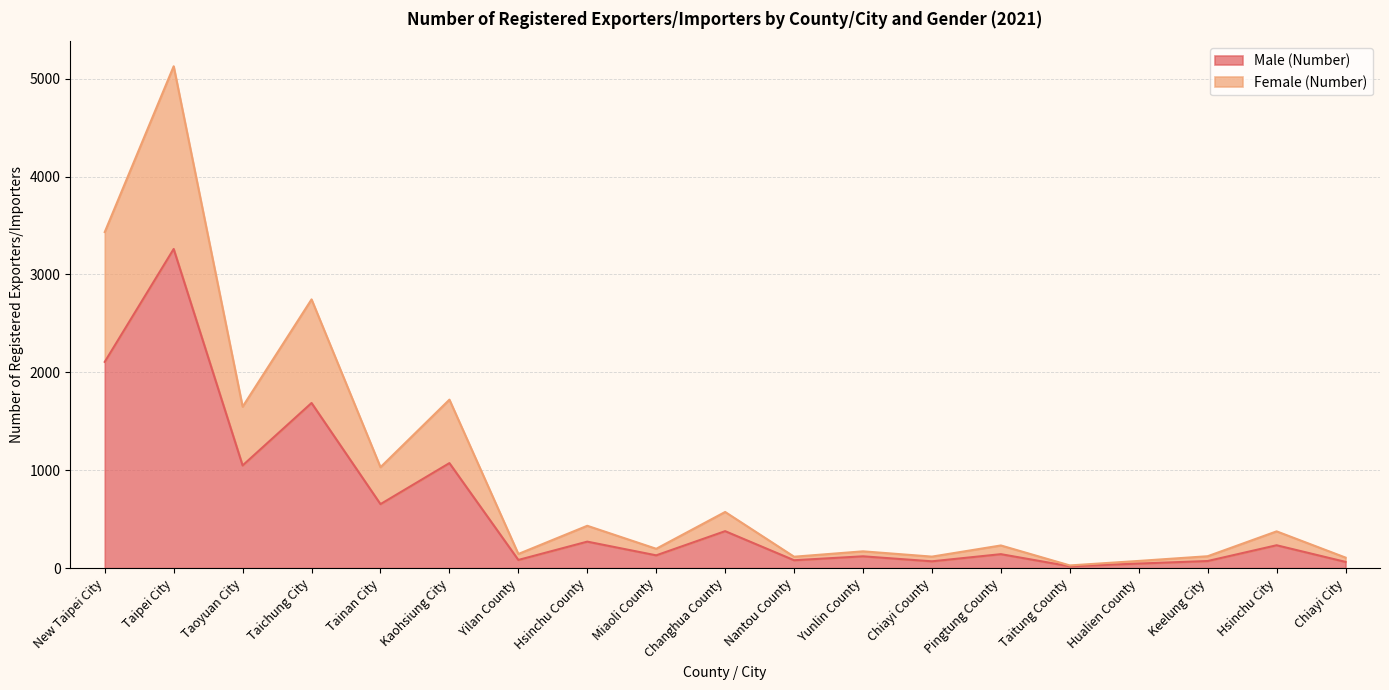

Which category has the highest value in the Male (Number) series?

Taipei City